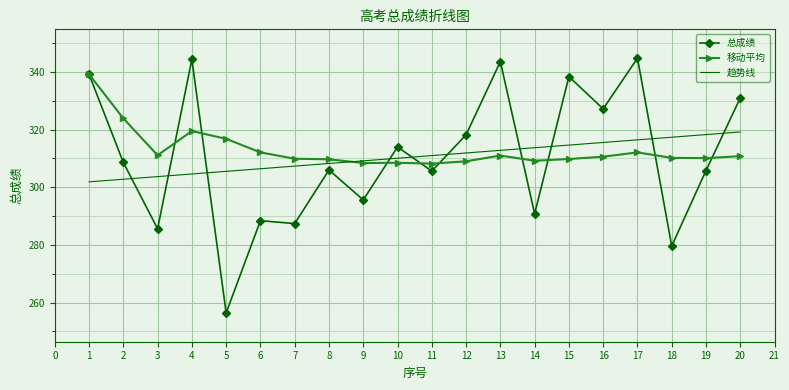

Which series has the largest total across all categories?

移动平均